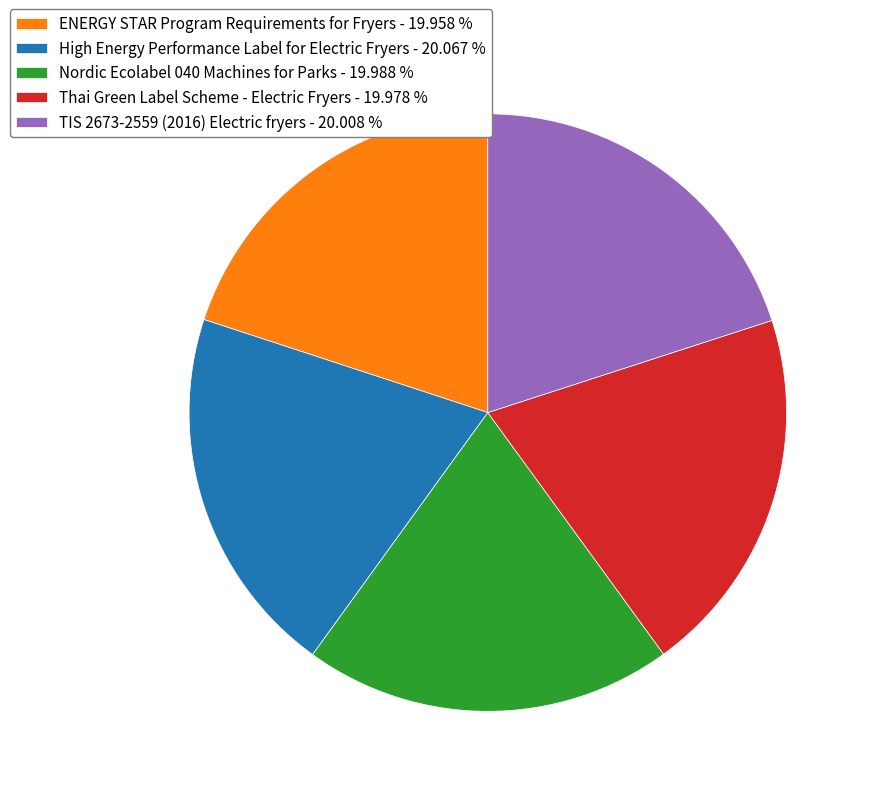

Does any single category account for the majority?

No